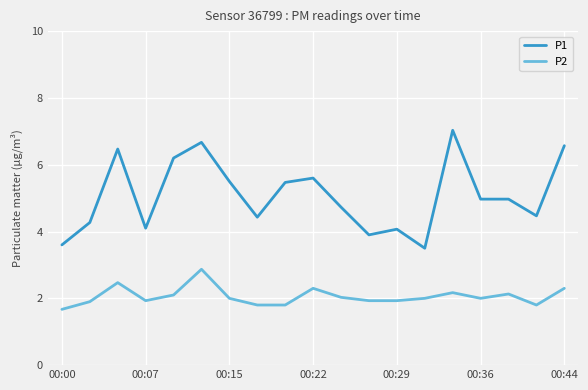

Count the number of data series in this chart.

2